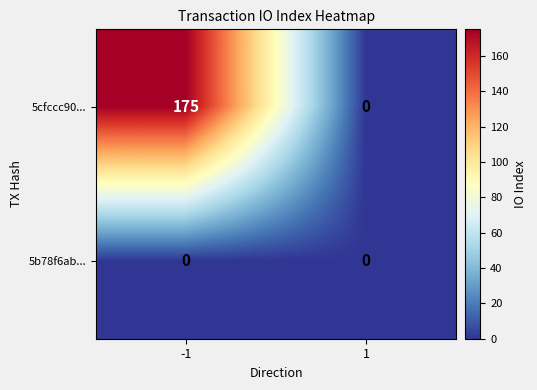

List the series in order of their peak value, highest first.

5cfccc90..., 5b78f6ab...